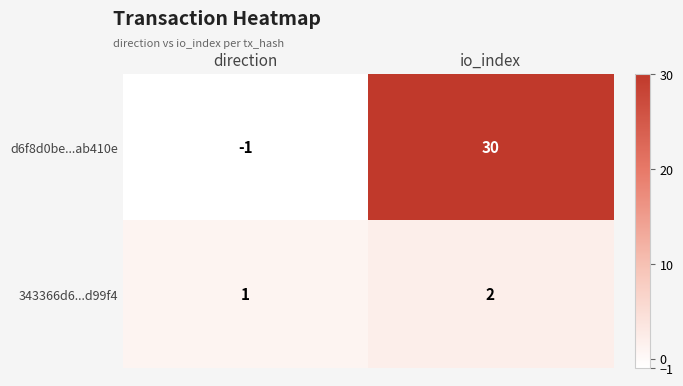

Read the d6f8d0be...ab410e value at io_index, to the nearest 10.

30